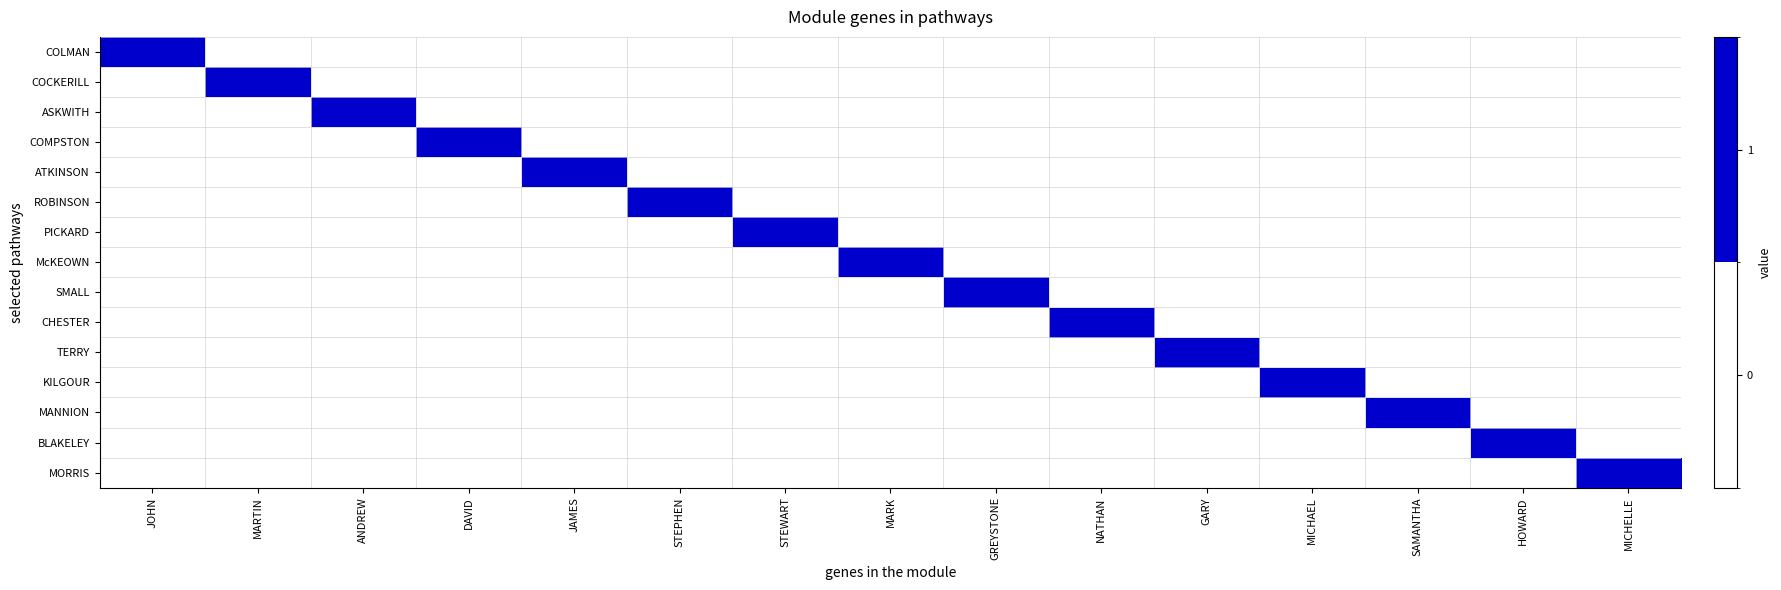

Reading left to right, extract all data points from this chart.

COLMAN: JOHN=1	MARTIN=0	ANDREW=0	DAVID=0	JAMES=0	STEPHEN=0	STEWART=0	MARK=0	GREYSTONE=0	NATHAN=0	GARY=0	MICHAEL=0	SAMANTHA=0	HOWARD=0	MICHELLE=0
COCKERILL: JOHN=0	MARTIN=1	ANDREW=0	DAVID=0	JAMES=0	STEPHEN=0	STEWART=0	MARK=0	GREYSTONE=0	NATHAN=0	GARY=0	MICHAEL=0	SAMANTHA=0	HOWARD=0	MICHELLE=0
ASKWITH: JOHN=0	MARTIN=0	ANDREW=1	DAVID=0	JAMES=0	STEPHEN=0	STEWART=0	MARK=0	GREYSTONE=0	NATHAN=0	GARY=0	MICHAEL=0	SAMANTHA=0	HOWARD=0	MICHELLE=0
COMPSTON: JOHN=0	MARTIN=0	ANDREW=0	DAVID=1	JAMES=0	STEPHEN=0	STEWART=0	MARK=0	GREYSTONE=0	NATHAN=0	GARY=0	MICHAEL=0	SAMANTHA=0	HOWARD=0	MICHELLE=0
ATKINSON: JOHN=0	MARTIN=0	ANDREW=0	DAVID=0	JAMES=1	STEPHEN=0	STEWART=0	MARK=0	GREYSTONE=0	NATHAN=0	GARY=0	MICHAEL=0	SAMANTHA=0	HOWARD=0	MICHELLE=0
ROBINSON: JOHN=0	MARTIN=0	ANDREW=0	DAVID=0	JAMES=0	STEPHEN=1	STEWART=0	MARK=0	GREYSTONE=0	NATHAN=0	GARY=0	MICHAEL=0	SAMANTHA=0	HOWARD=0	MICHELLE=0
PICKARD: JOHN=0	MARTIN=0	ANDREW=0	DAVID=0	JAMES=0	STEPHEN=0	STEWART=1	MARK=0	GREYSTONE=0	NATHAN=0	GARY=0	MICHAEL=0	SAMANTHA=0	HOWARD=0	MICHELLE=0
McKEOWN: JOHN=0	MARTIN=0	ANDREW=0	DAVID=0	JAMES=0	STEPHEN=0	STEWART=0	MARK=1	GREYSTONE=0	NATHAN=0	GARY=0	MICHAEL=0	SAMANTHA=0	HOWARD=0	MICHELLE=0
SMALL: JOHN=0	MARTIN=0	ANDREW=0	DAVID=0	JAMES=0	STEPHEN=0	STEWART=0	MARK=0	GREYSTONE=1	NATHAN=0	GARY=0	MICHAEL=0	SAMANTHA=0	HOWARD=0	MICHELLE=0
CHESTER: JOHN=0	MARTIN=0	ANDREW=0	DAVID=0	JAMES=0	STEPHEN=0	STEWART=0	MARK=0	GREYSTONE=0	NATHAN=1	GARY=0	MICHAEL=0	SAMANTHA=0	HOWARD=0	MICHELLE=0
TERRY: JOHN=0	MARTIN=0	ANDREW=0	DAVID=0	JAMES=0	STEPHEN=0	STEWART=0	MARK=0	GREYSTONE=0	NATHAN=0	GARY=1	MICHAEL=0	SAMANTHA=0	HOWARD=0	MICHELLE=0
KILGOUR: JOHN=0	MARTIN=0	ANDREW=0	DAVID=0	JAMES=0	STEPHEN=0	STEWART=0	MARK=0	GREYSTONE=0	NATHAN=0	GARY=0	MICHAEL=1	SAMANTHA=0	HOWARD=0	MICHELLE=0
MANNION: JOHN=0	MARTIN=0	ANDREW=0	DAVID=0	JAMES=0	STEPHEN=0	STEWART=0	MARK=0	GREYSTONE=0	NATHAN=0	GARY=0	MICHAEL=0	SAMANTHA=1	HOWARD=0	MICHELLE=0
BLAKELEY: JOHN=0	MARTIN=0	ANDREW=0	DAVID=0	JAMES=0	STEPHEN=0	STEWART=0	MARK=0	GREYSTONE=0	NATHAN=0	GARY=0	MICHAEL=0	SAMANTHA=0	HOWARD=1	MICHELLE=0
MORRIS: JOHN=0	MARTIN=0	ANDREW=0	DAVID=0	JAMES=0	STEPHEN=0	STEWART=0	MARK=0	GREYSTONE=0	NATHAN=0	GARY=0	MICHAEL=0	SAMANTHA=0	HOWARD=0	MICHELLE=1